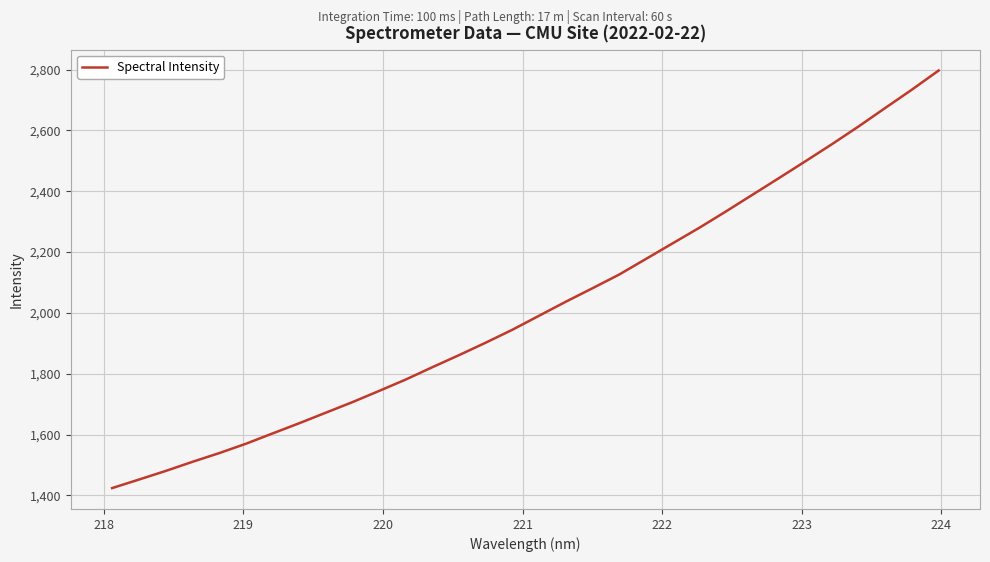

What is the greatest value displayed?

2797.3